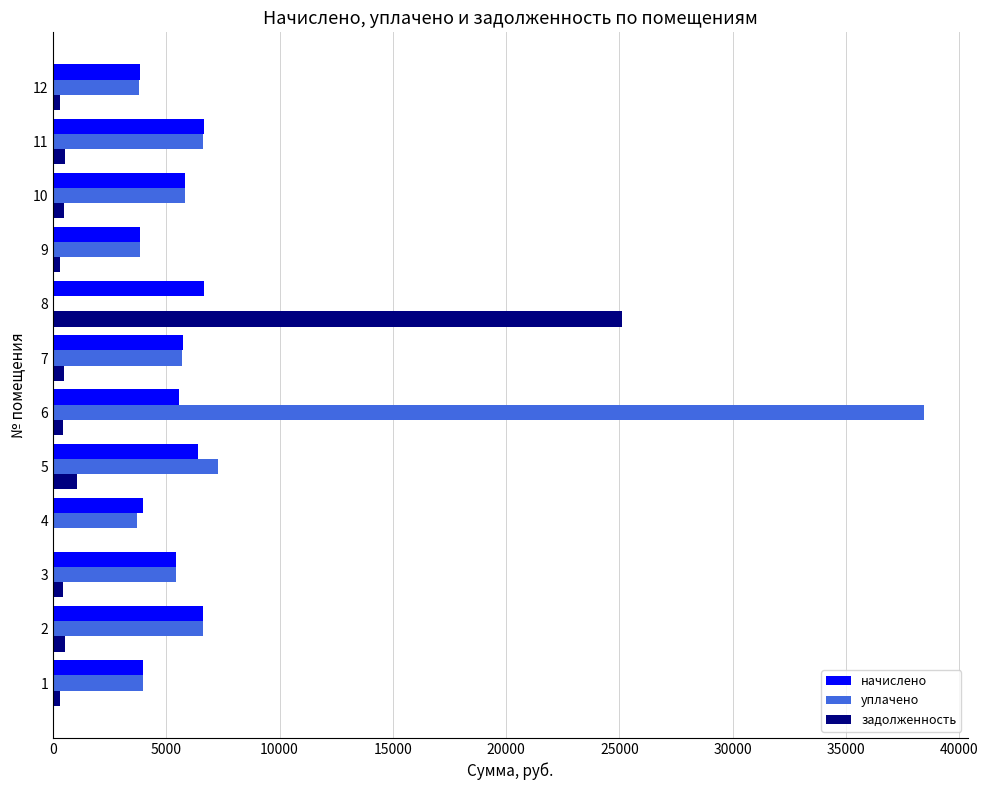

At which category is the sum across all series the highest?

6